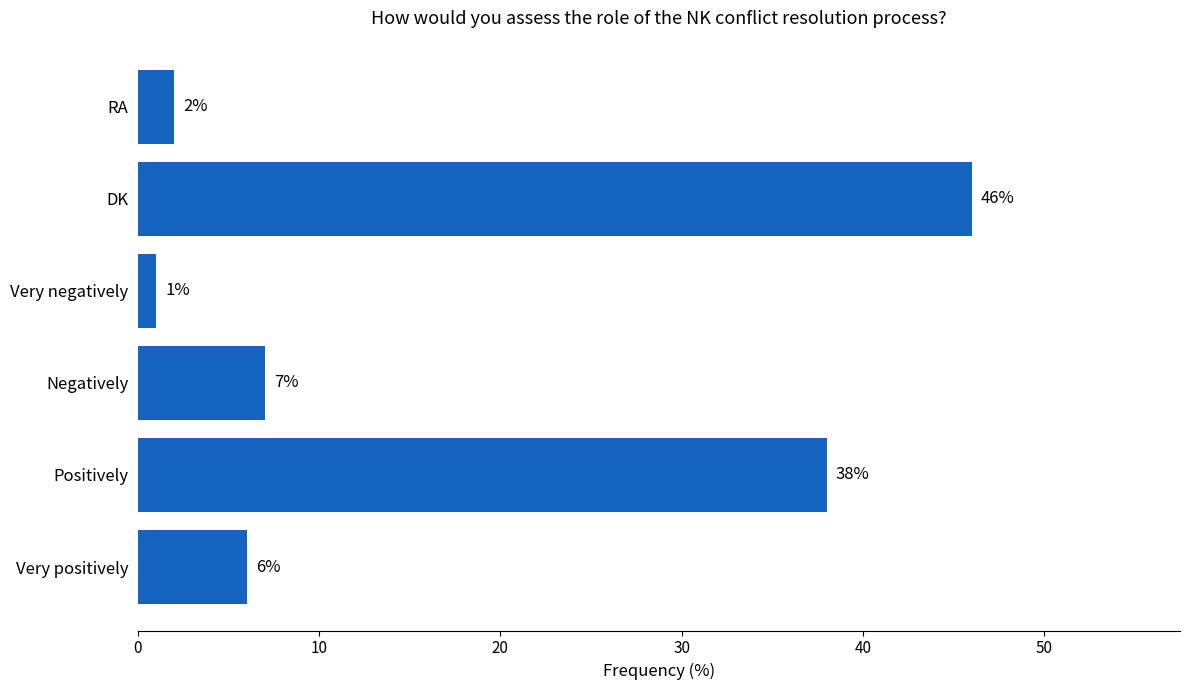

Which category has the highest value across all series?

DK